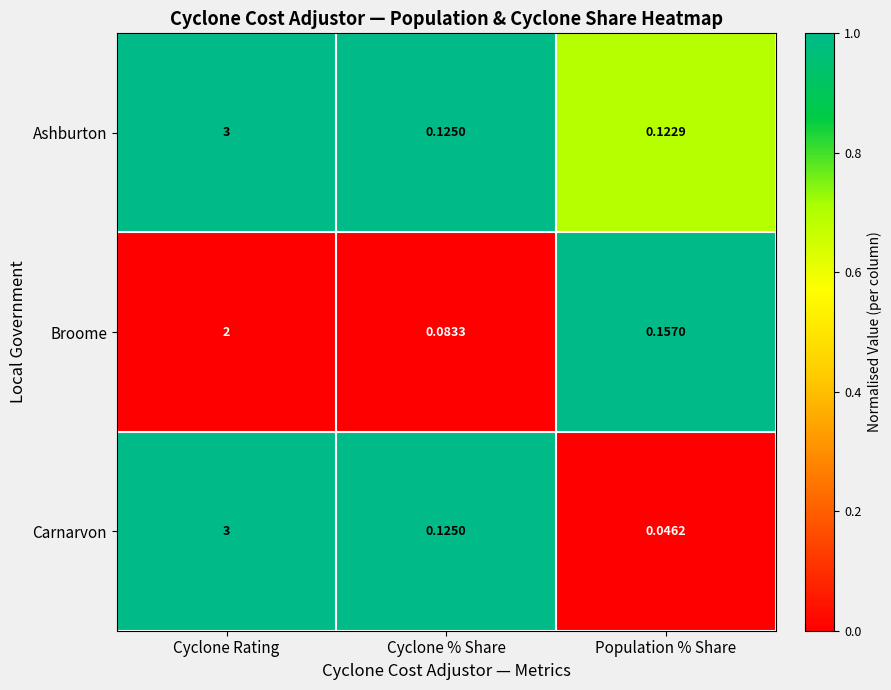

At how many categories does at least one series exceed 0?

3